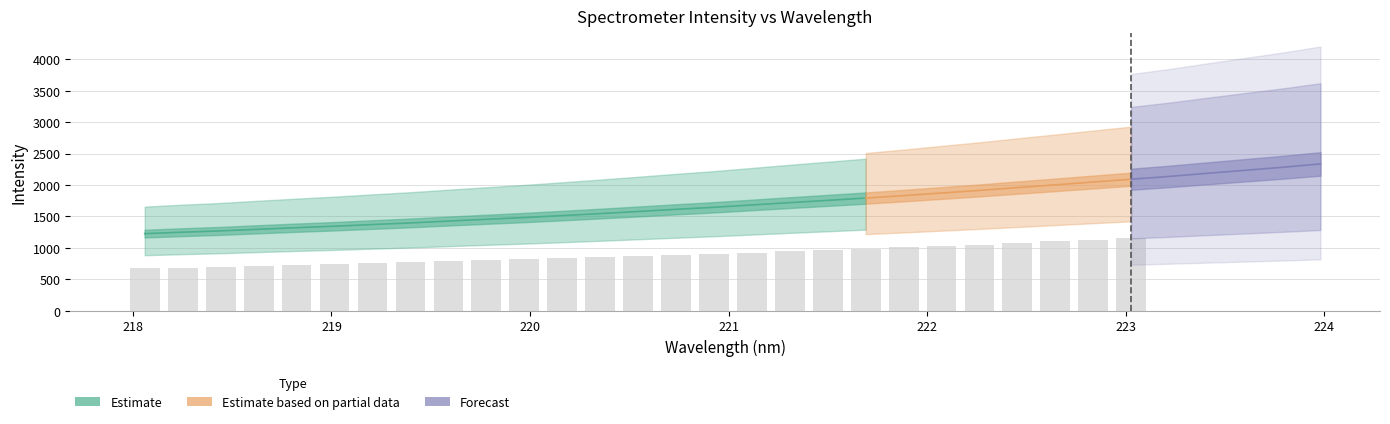

How many data points in y are above 1683?

16